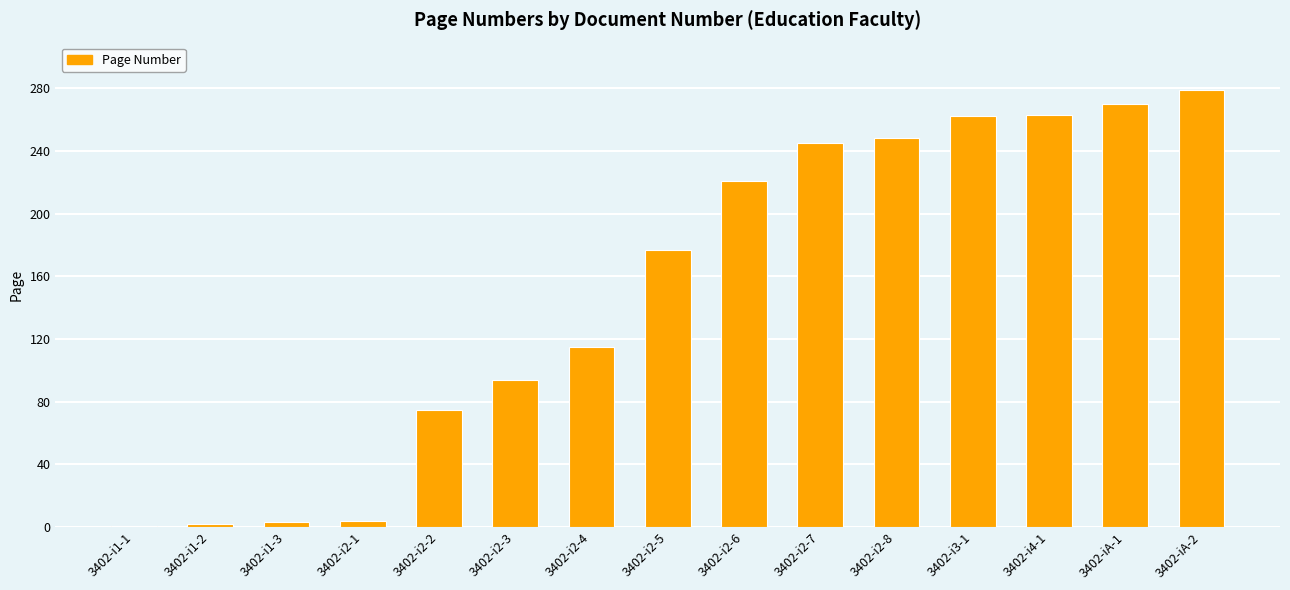

Which label corresponds to the largest value in the chart?

3402-iA-2